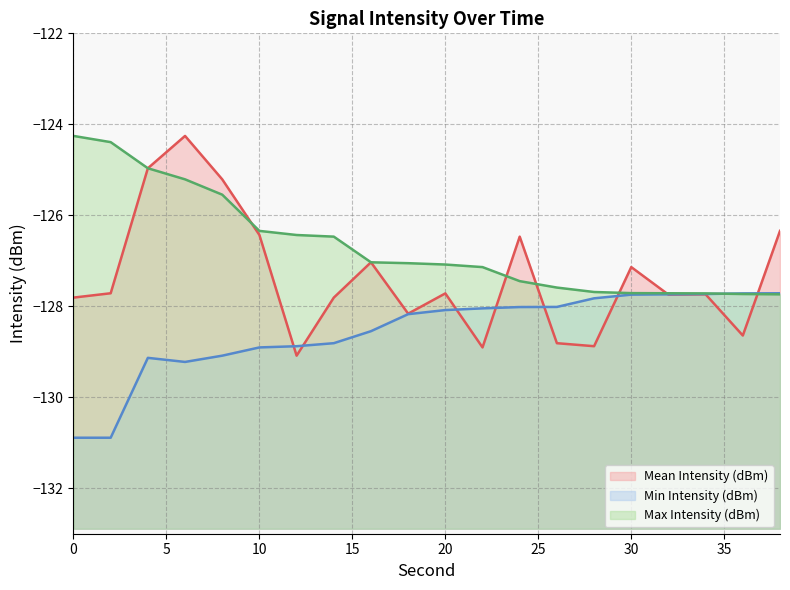

Which category has the highest value across all series?

6